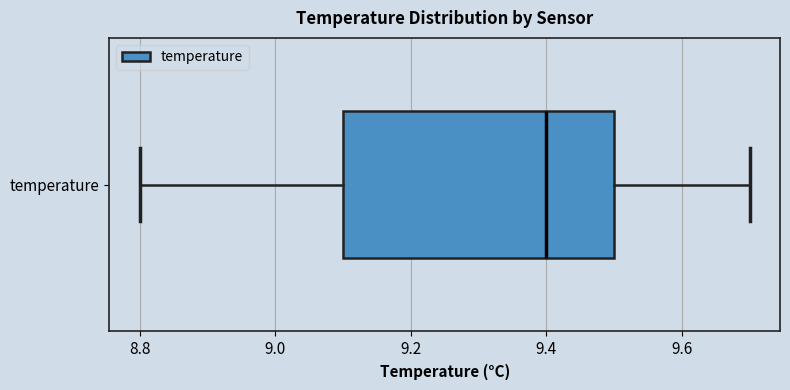

Read this box plot against the x-axis: the position of the median line, the range covered by the box, and the ends of both whiskers. The values are not printed on the chart, so give them approximately, as read against the axis.

median 9.4, box 9.1 to 9.5, whiskers 8.8 to 9.7